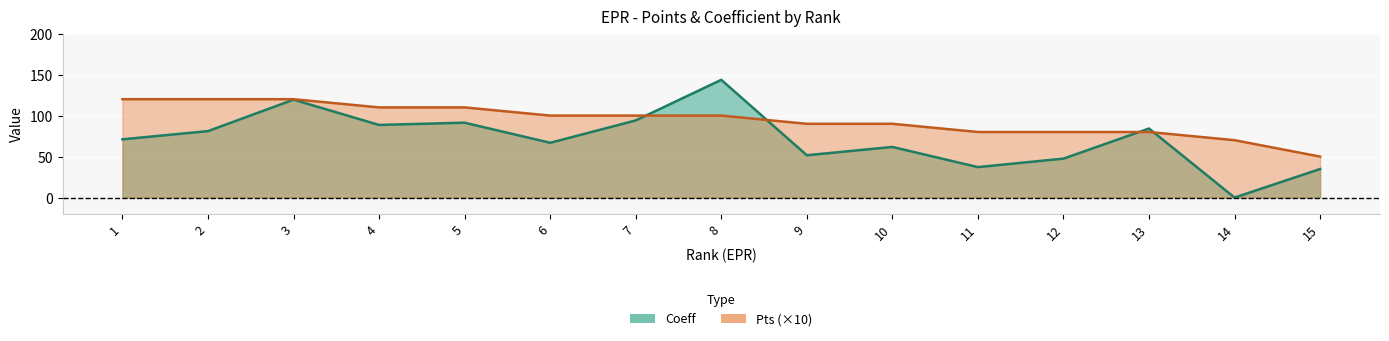

At how many categories does at least one series exceed 35?

15